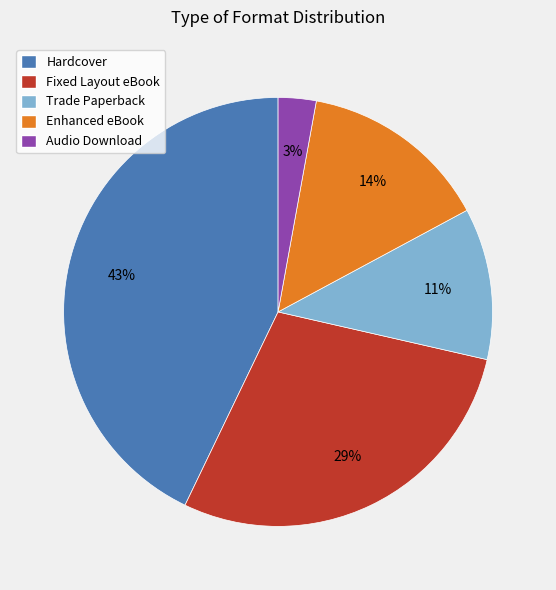

Do Enhanced eBook and Hardcover together represent more than half of the pie?

Yes